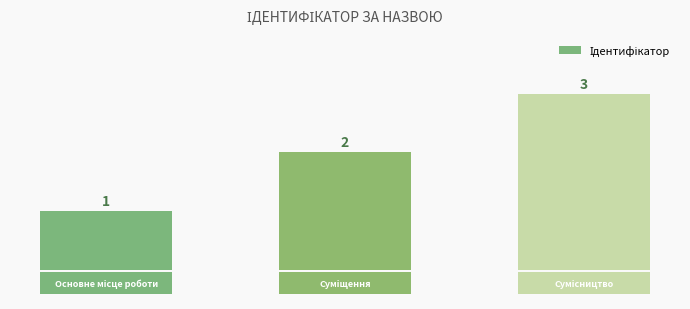

How many values are between 1 and 3?

3